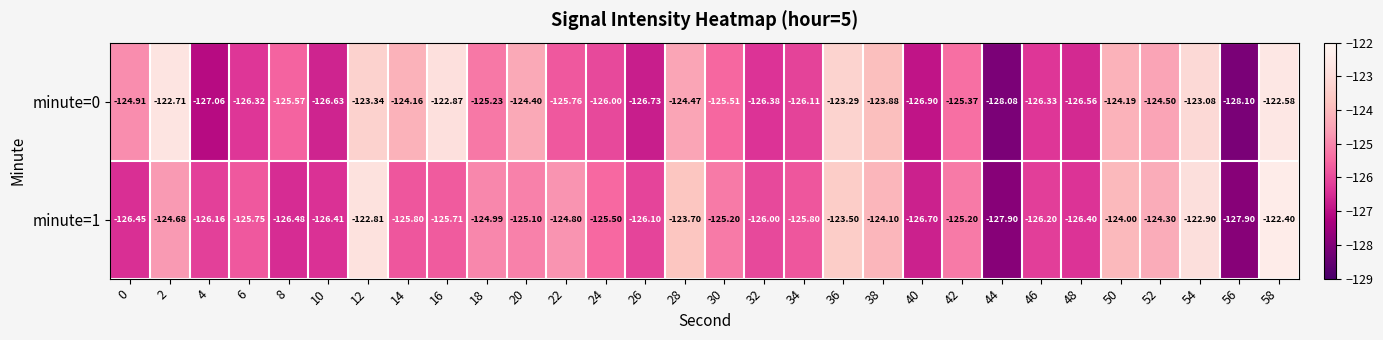

Between 22 and 36, which series saw the biggest shift?

minute=0